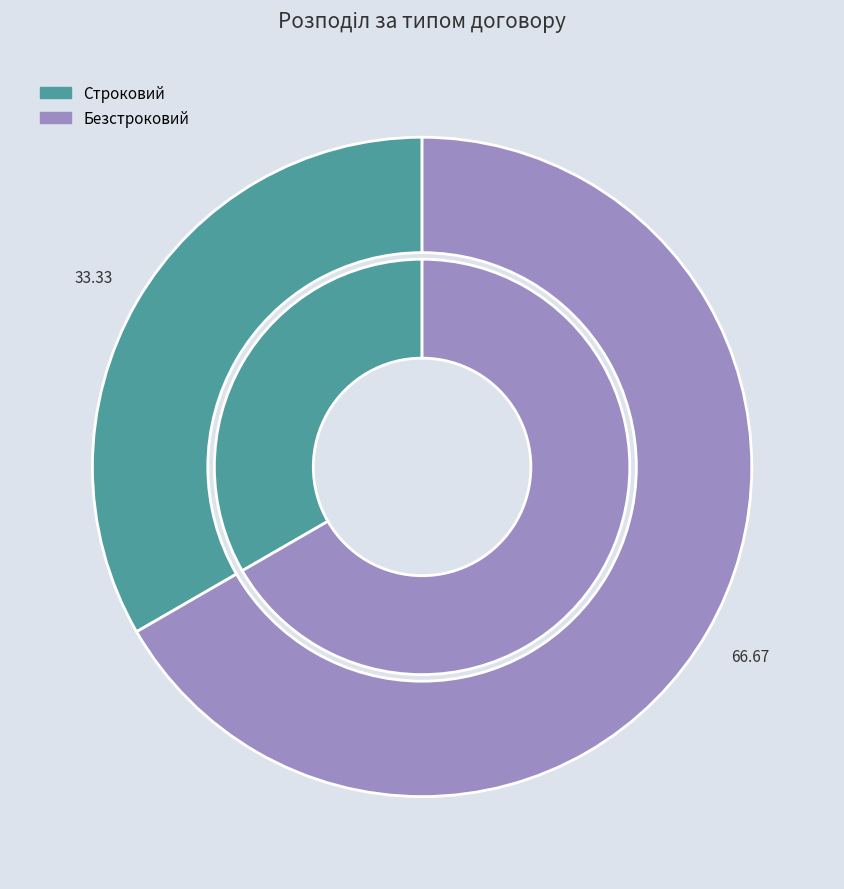

What percentage is the Строковий slice, to the nearest percent?

33%